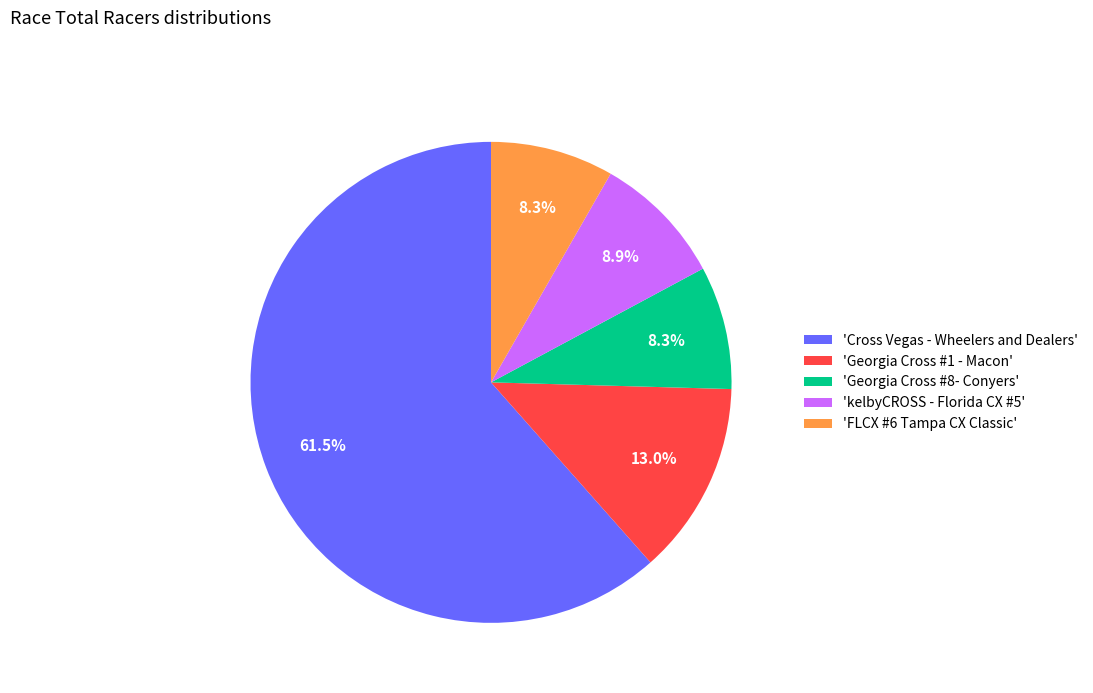

What is the largest slice in the pie chart?

'Cross Vegas - Wheelers and Dealers'